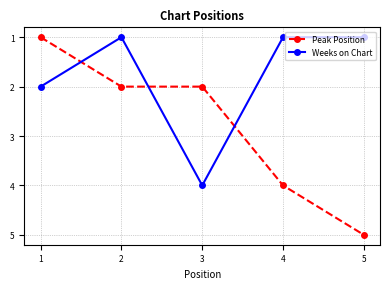

True or false: Peak Position has a value of 1 at 2.

False